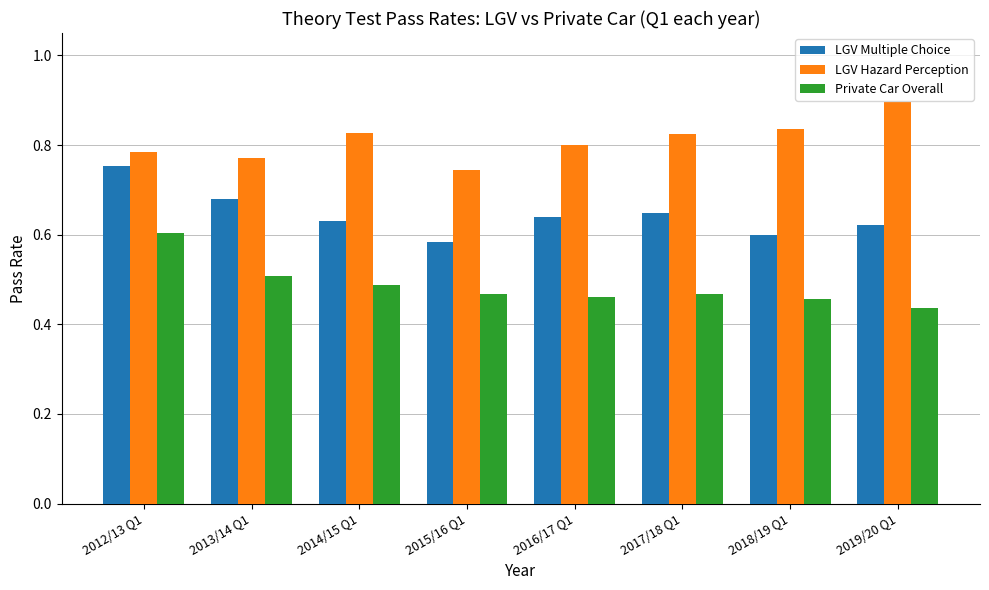

The value of LGV Hazard Perception at 2016/17 Q1 is 0.8. True or false?

True